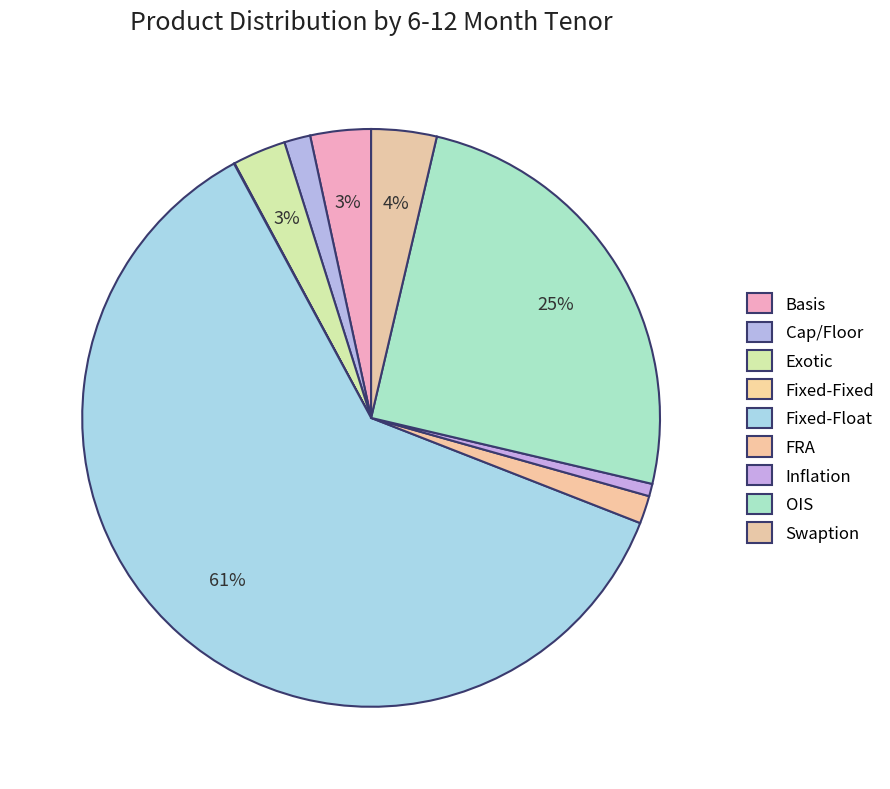

Is Basis the majority of the pie?

No